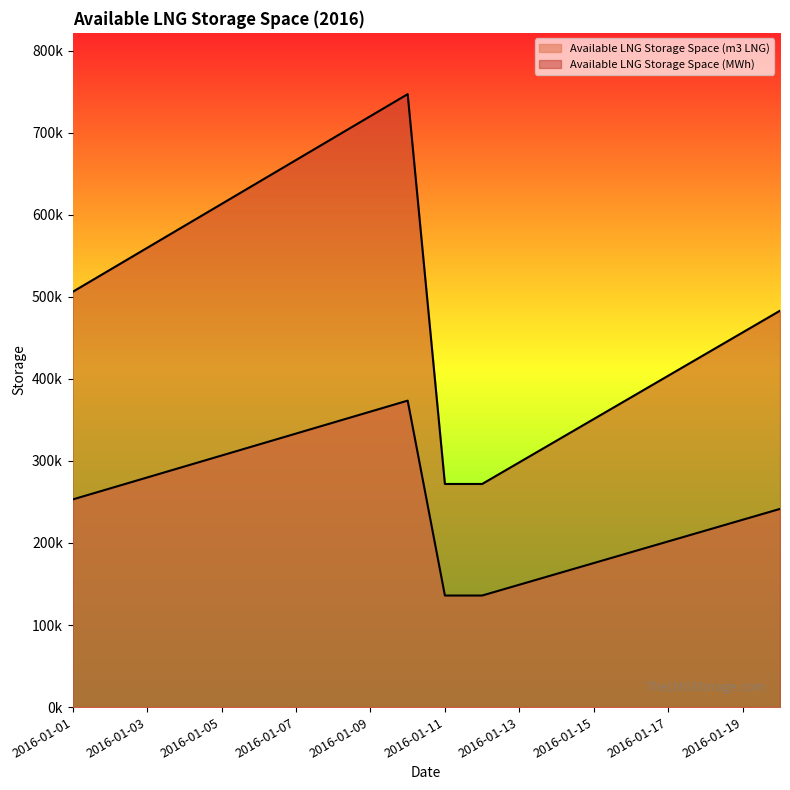

Where is the first local maximum for Available LNG Storage Space (m3 LNG)?

2016-01-10